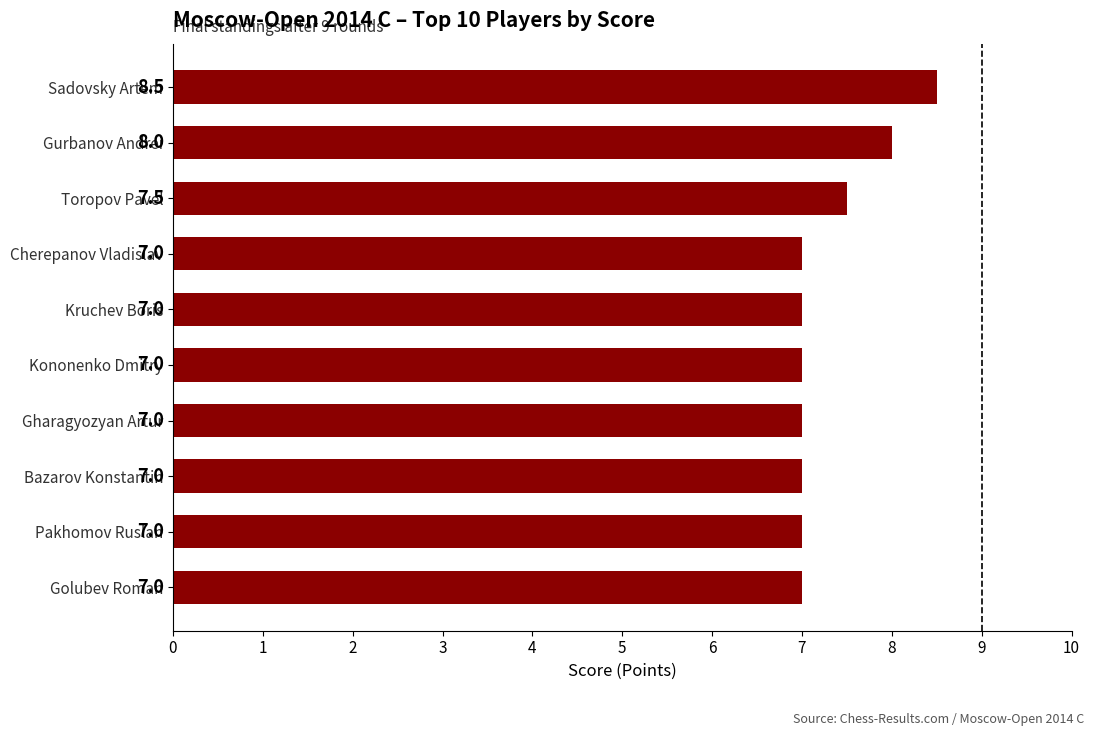

What is the difference between the maximum and minimum values?

1.5